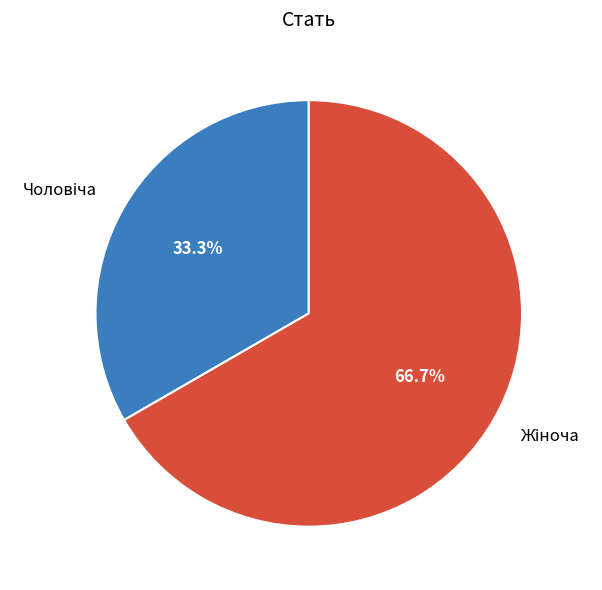

Is there any slice that represents more than half of the pie?

Yes